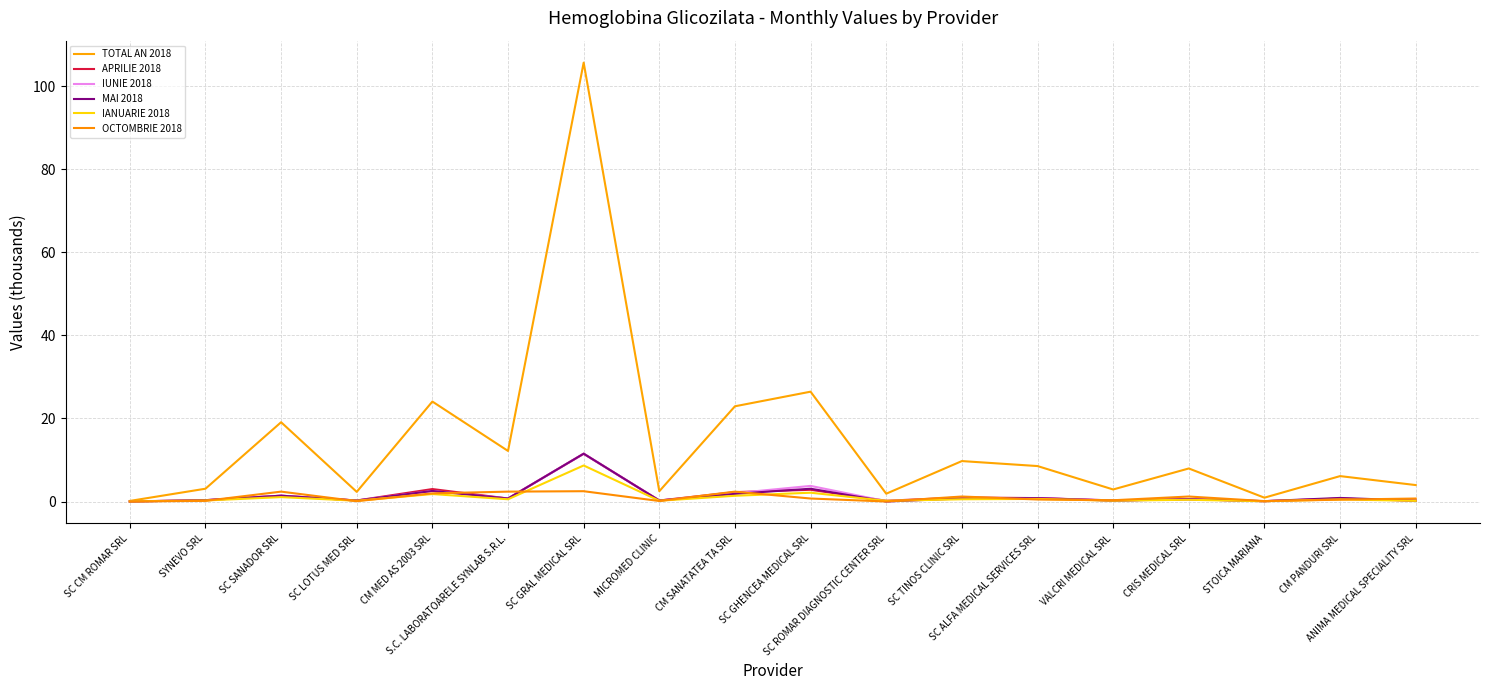

Reading right to left, list all the values displayed in this chart.

TOTAL AN 2018: 4.0	6.1	0.9	8.0	2.9	8.5	9.7	1.9	26.5	22.9	2.5	105.7	12.2	24.1	2.3	19.1	3.1	0.1
APRILIE 2018: 0.2	0.7	0.1	0.6	0.3	0.8	1.0	0.2	2.8	2.3	0.2	11.5	0.7	3.0	0.2	1.4	0.3	0.0
IUNIE 2018: 0.2	0.7	0.1	0.6	0.3	0.8	0.8	0.1	3.8	2.0	0.2	11.5	0.7	2.5	0.2	1.4	0.3	0.0
MAI 2018: 0.2	0.9	0.1	0.6	0.2	0.8	0.7	0.0	3.1	1.8	0.2	11.5	0.7	2.5	0.2	1.4	0.3	0.0
IANUARIE 2018: 0.2	0.5	0.1	0.4	0.2	0.6	0.5	0.2	2.1	1.4	0.2	8.7	0.5	1.8	0.2	1.1	0.2	0.0
OCTOMBRIE 2018: 0.7	0.4	0.1	1.2	0.3	0.5	1.2	0.0	0.7	2.4	0.1	2.5	2.4	2.0	0.1	2.4	0.2	0.0